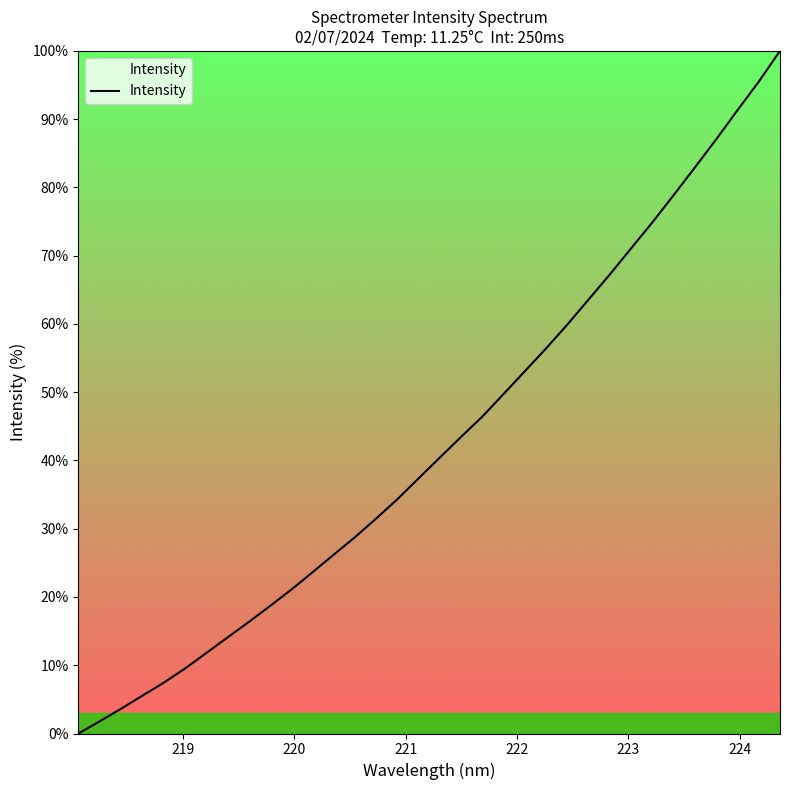

What is the maximum value shown in the chart?

100.0